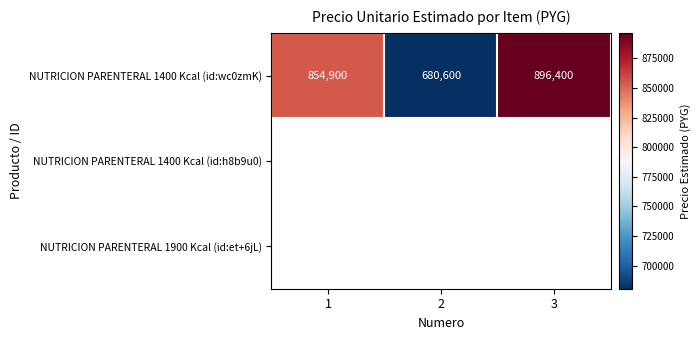

At how many categories does at least one series exceed 841369?

2